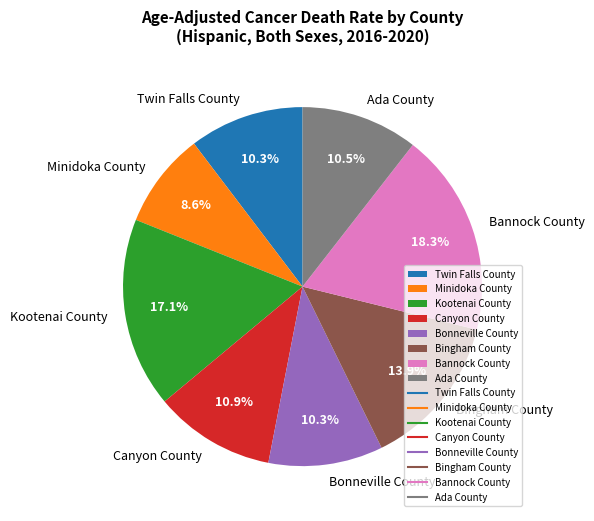

To the nearest percent, what is the difference between the largest and smallest slice percentages?

10%